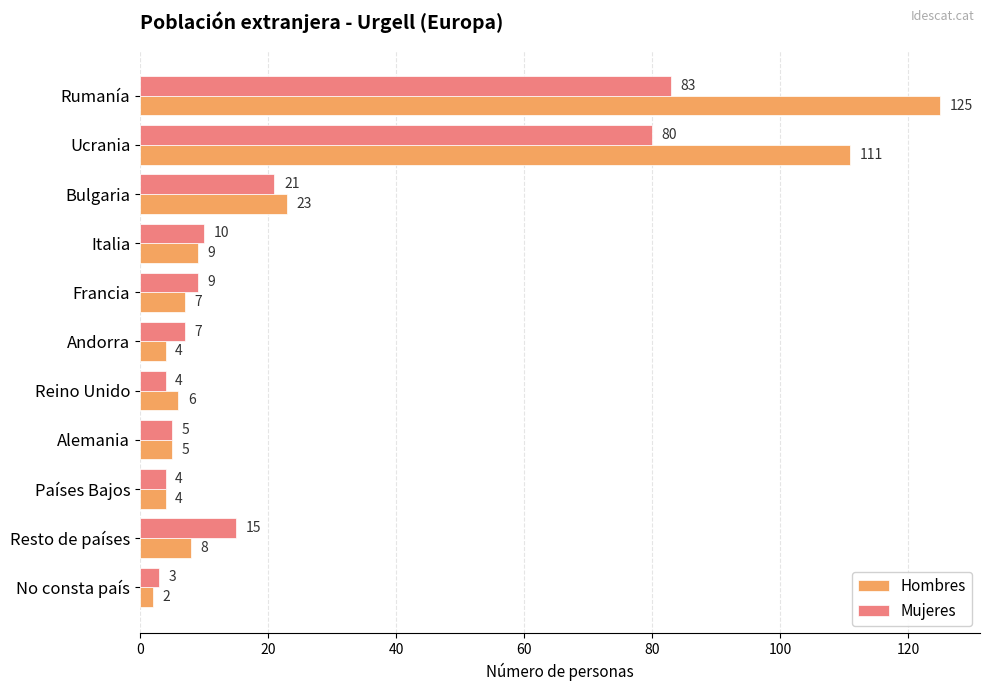

What is the difference between the Hombres values at Ucrania and Andorra?

107